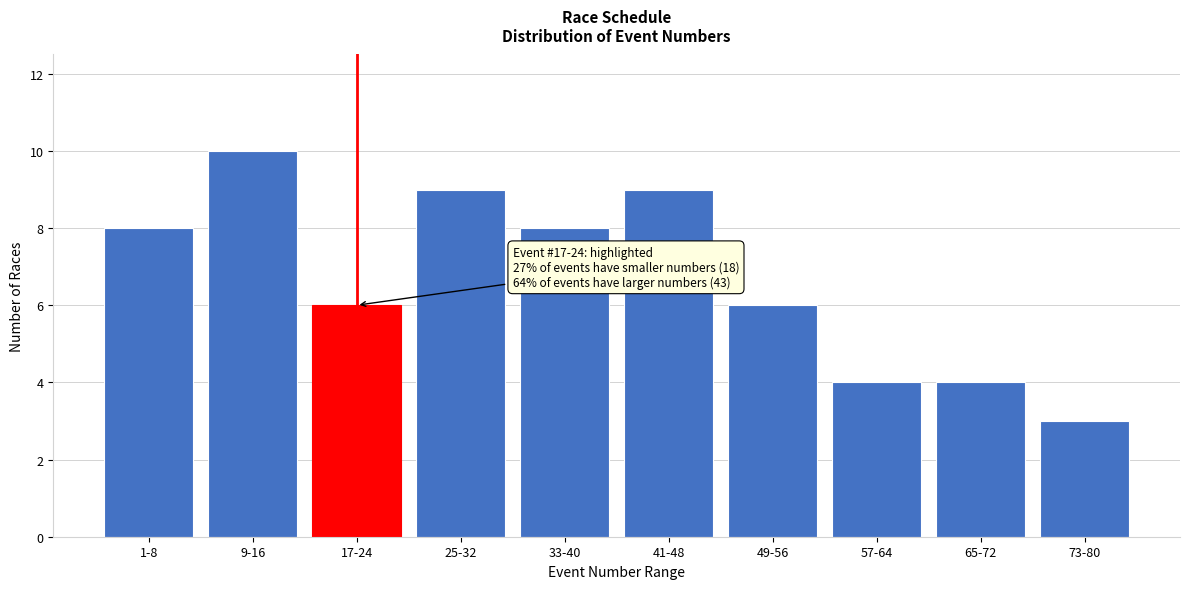

Reading right to left, transcribe all the data shown in this chart.

3	4	4	6	9	8	9	6	10	8